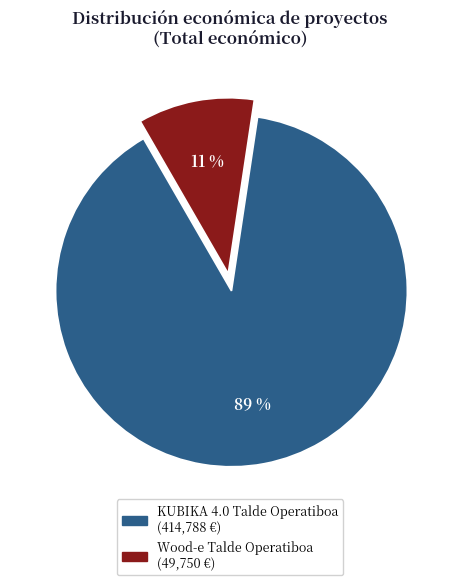

To the nearest percent, what percentage of the pie is KUBIKA 4.0 Talde Operatiboa?

89%